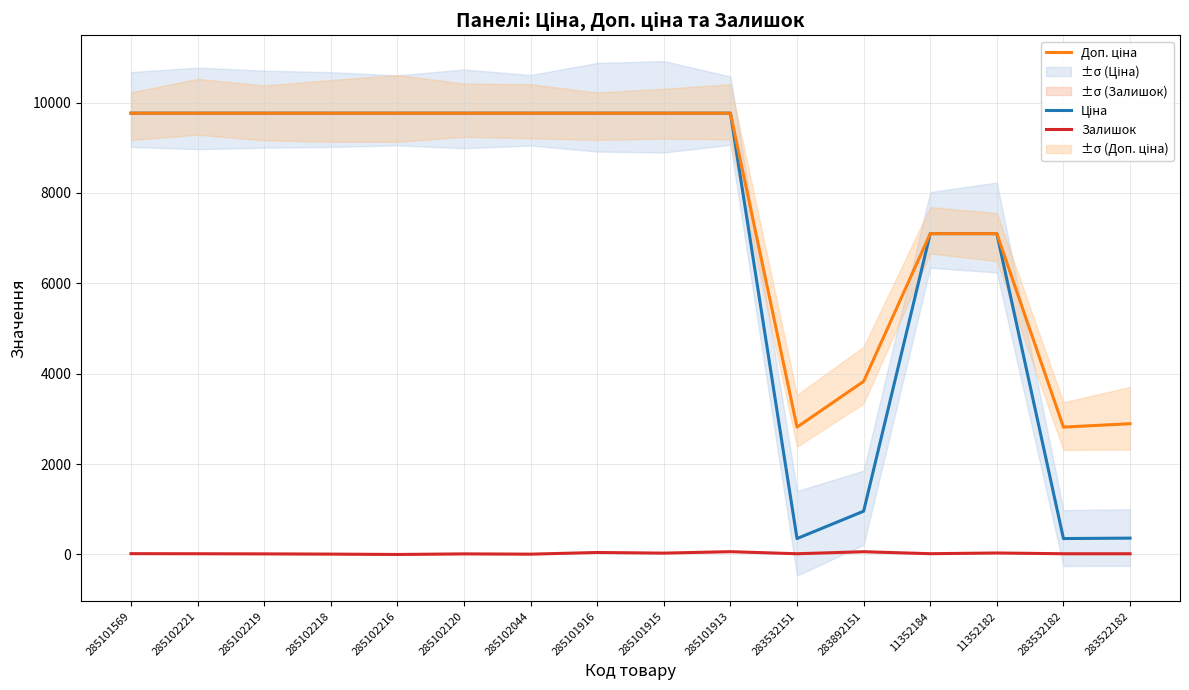

True or false: Доп. ціна and Ціна intersect in this chart.

False